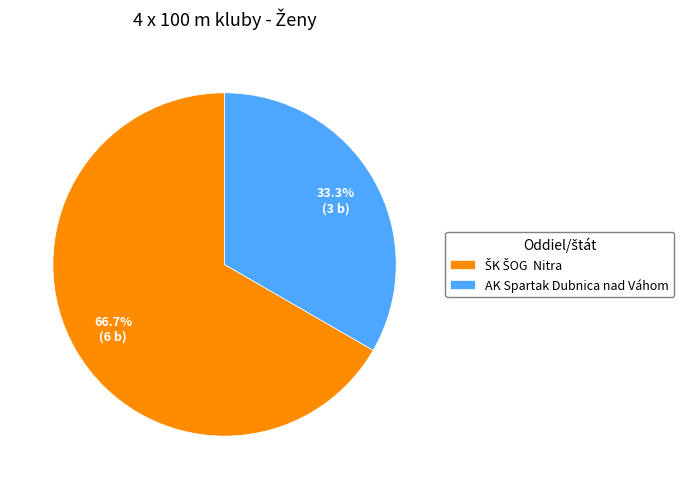

The AK Spartak Dubnica nad Váhom slice represents 33% of the pie. True or false?

True